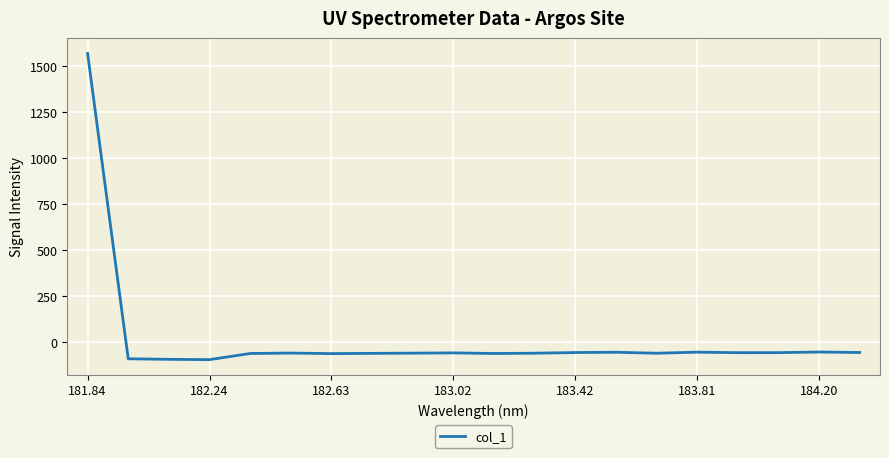

What is the smallest value displayed?

-94.8